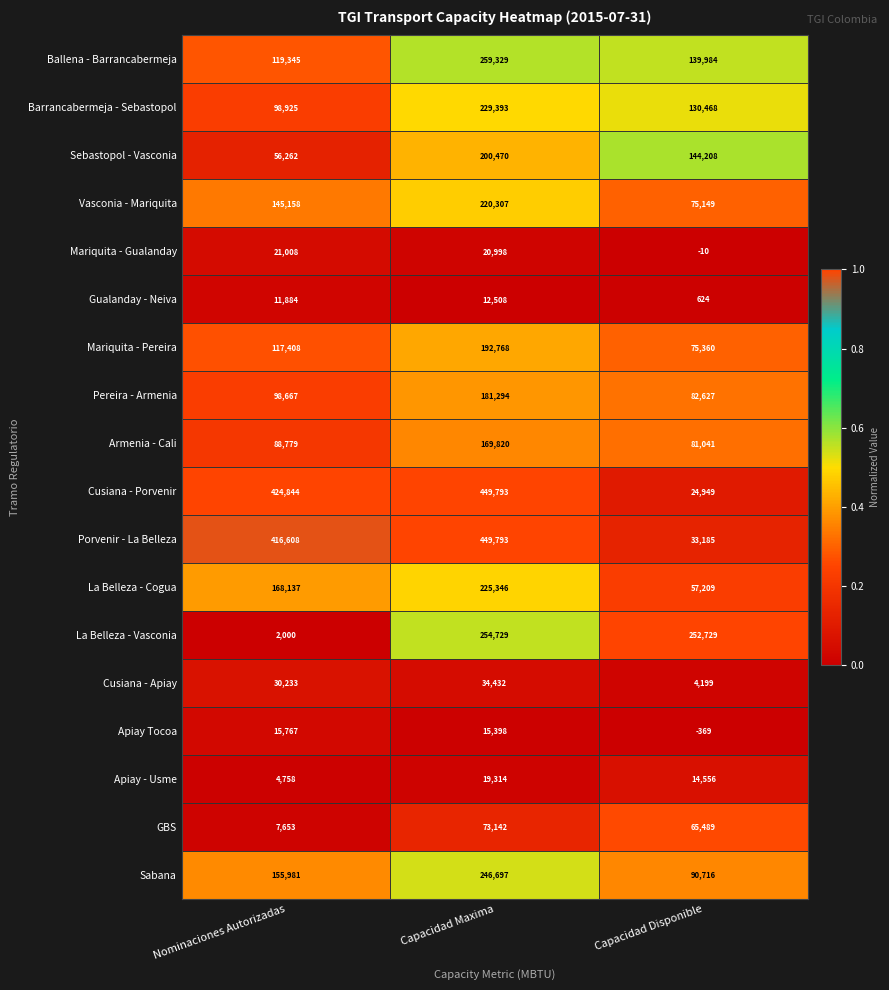

At how many categories does at least one series exceed 0?

3